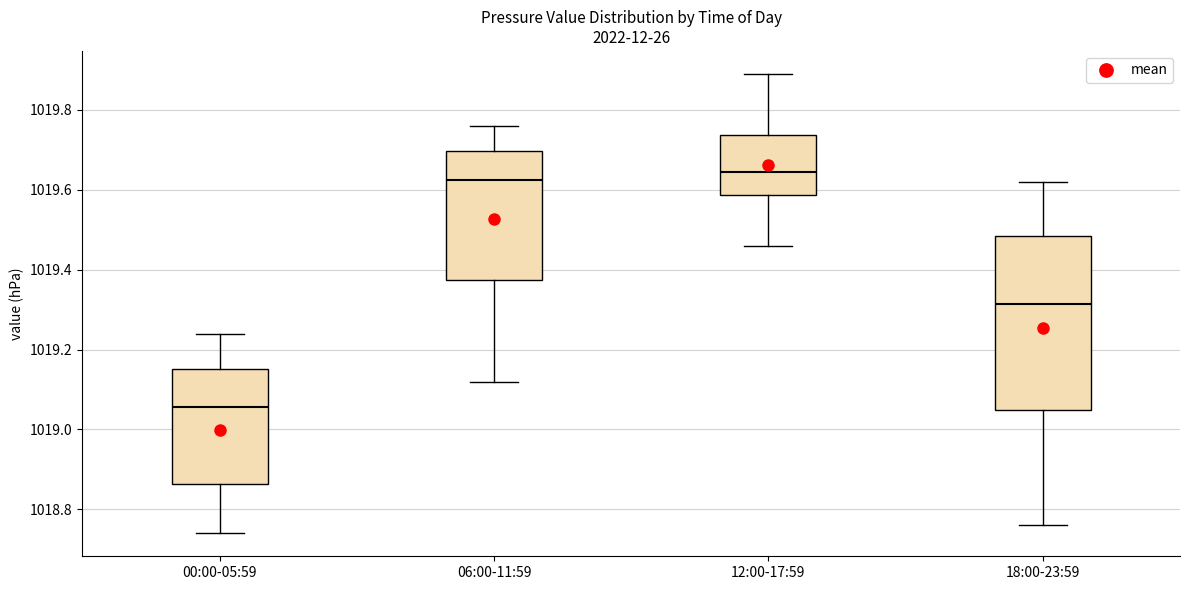

Which box is the tallest, from its lower edge to its upper edge?

18:00-23:59